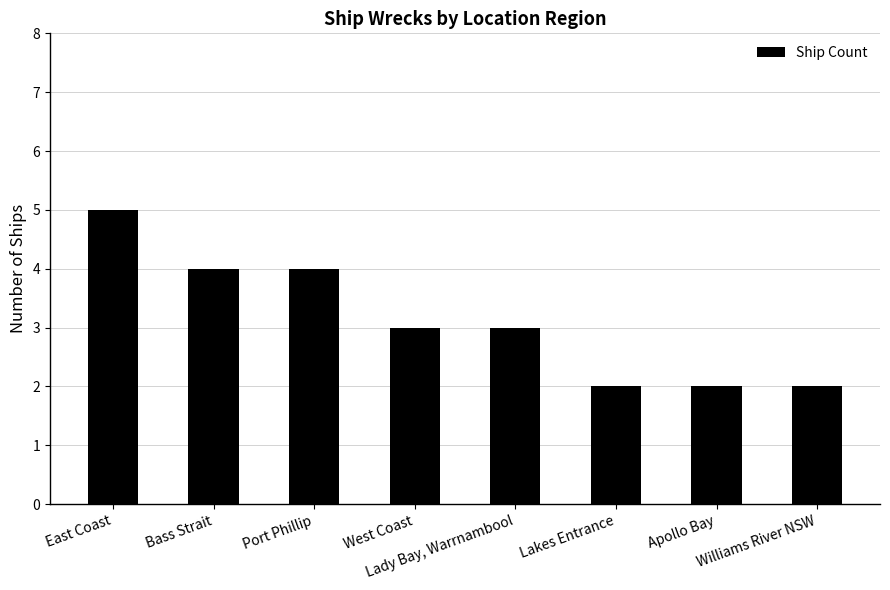

What is the ratio of the value at Port Phillip to the value at West Coast?

1.3